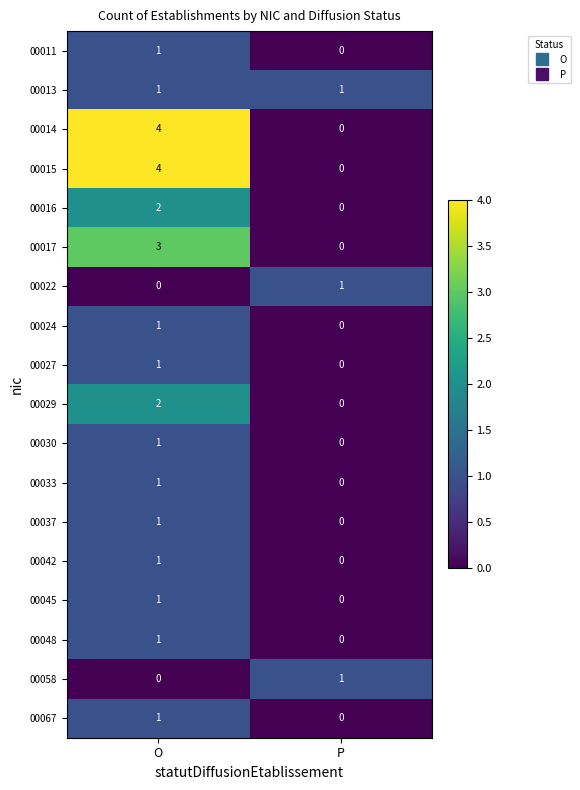

What is the difference between the maximum and minimum values in the 00017 series?

3